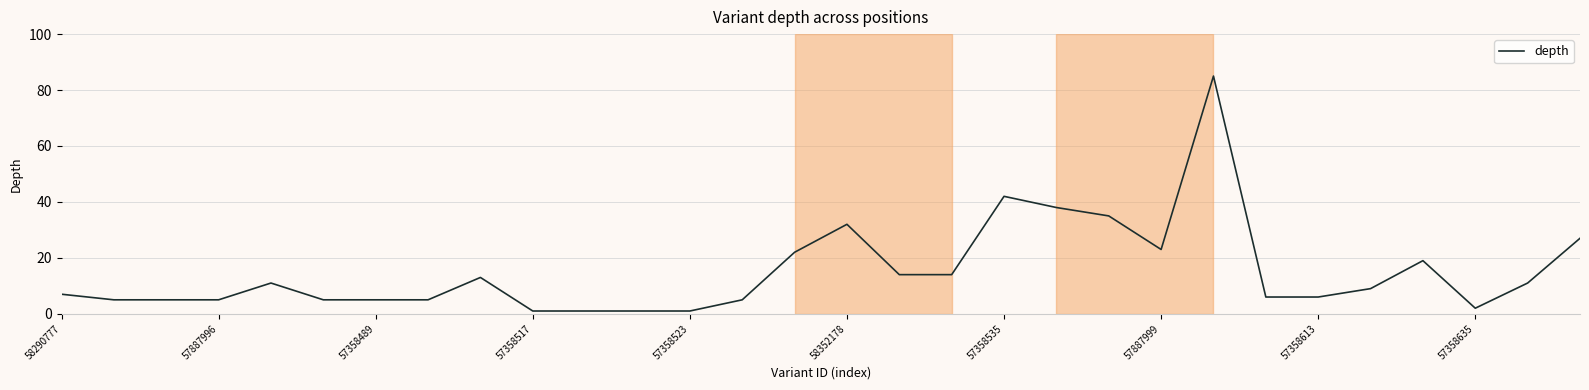

What is the greatest value displayed?

85